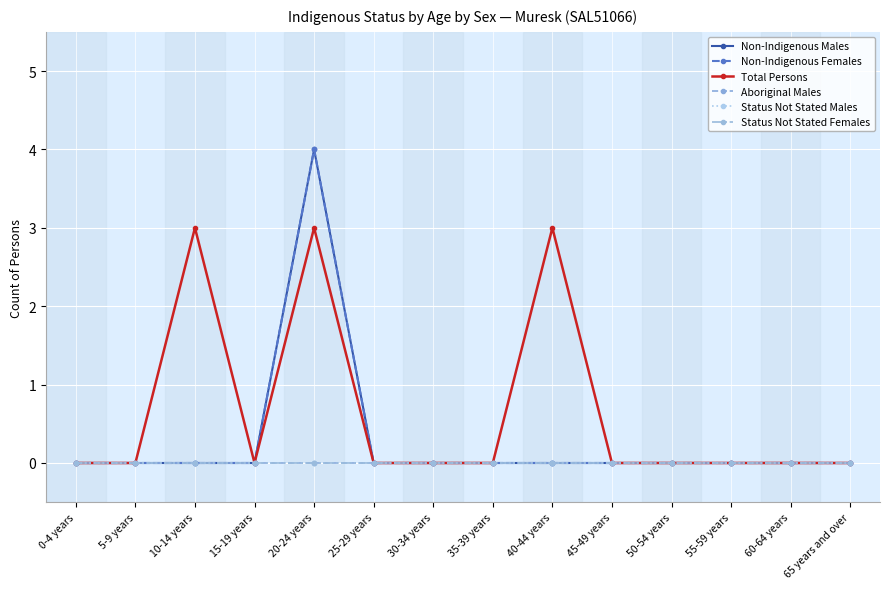

At which category does Non-Indigenous Females reach its first local peak?

20-24 years